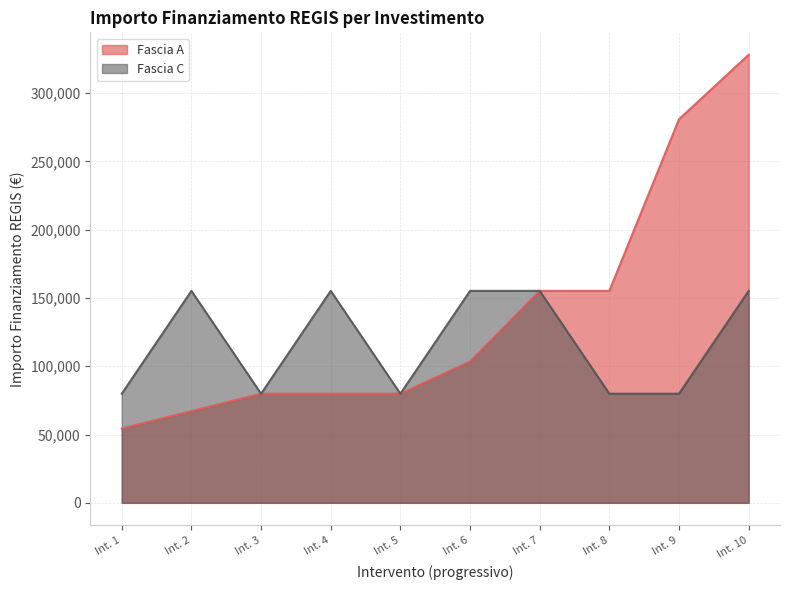

List the series in order of their peak value, lowest first.

Fascia C, Fascia A